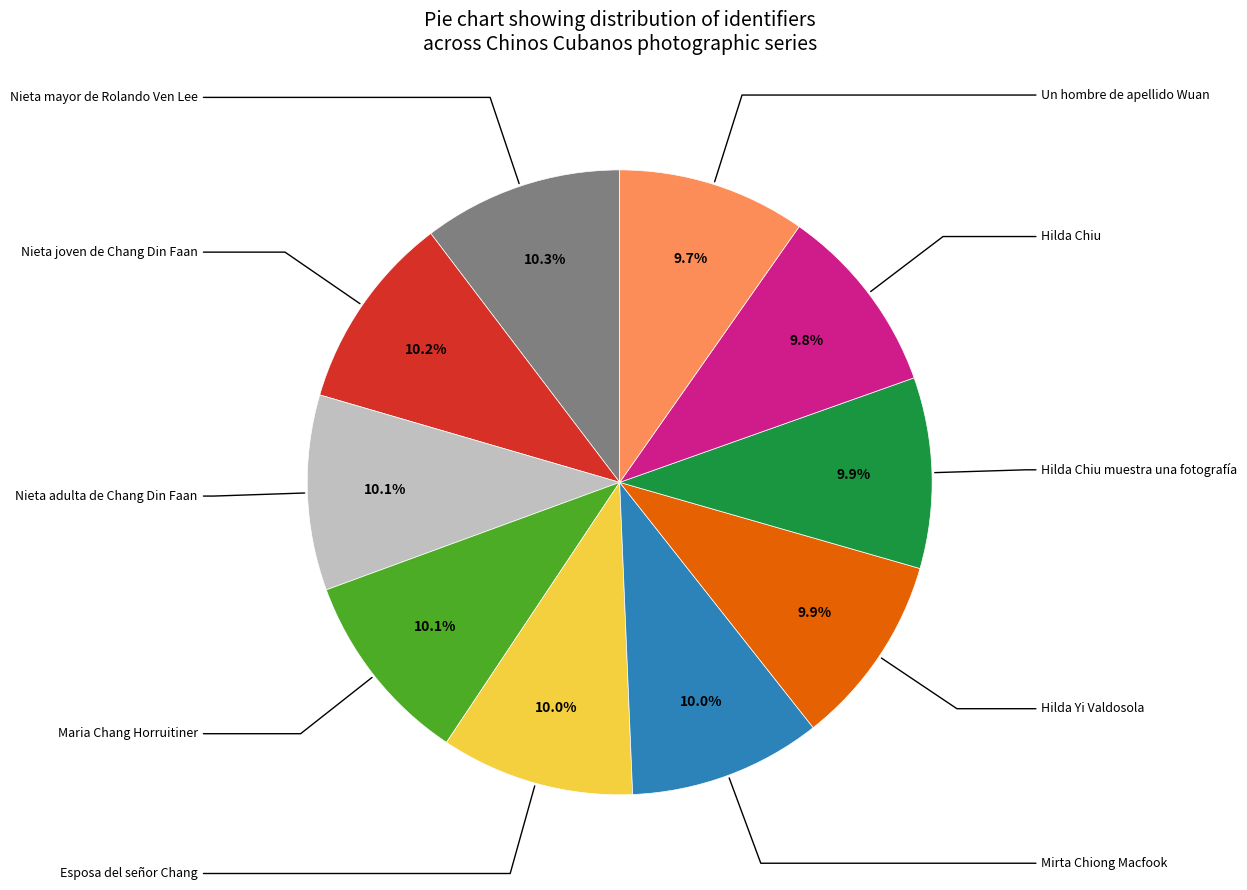

Count the number of slices in the pie.

10